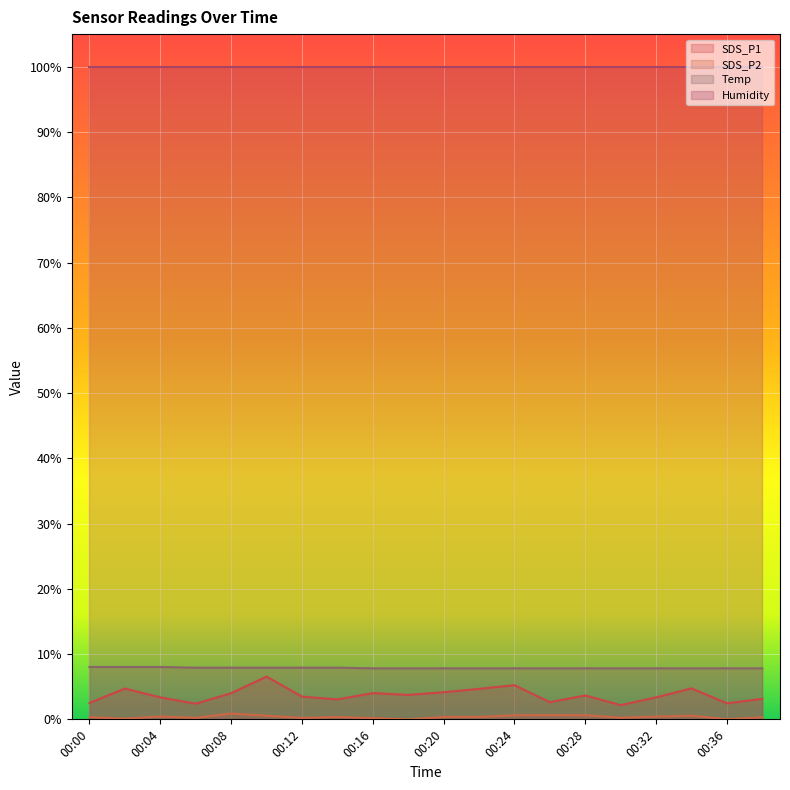

What is the sum of the SDS_P1 values at 00:38 and 00:02?

0.1